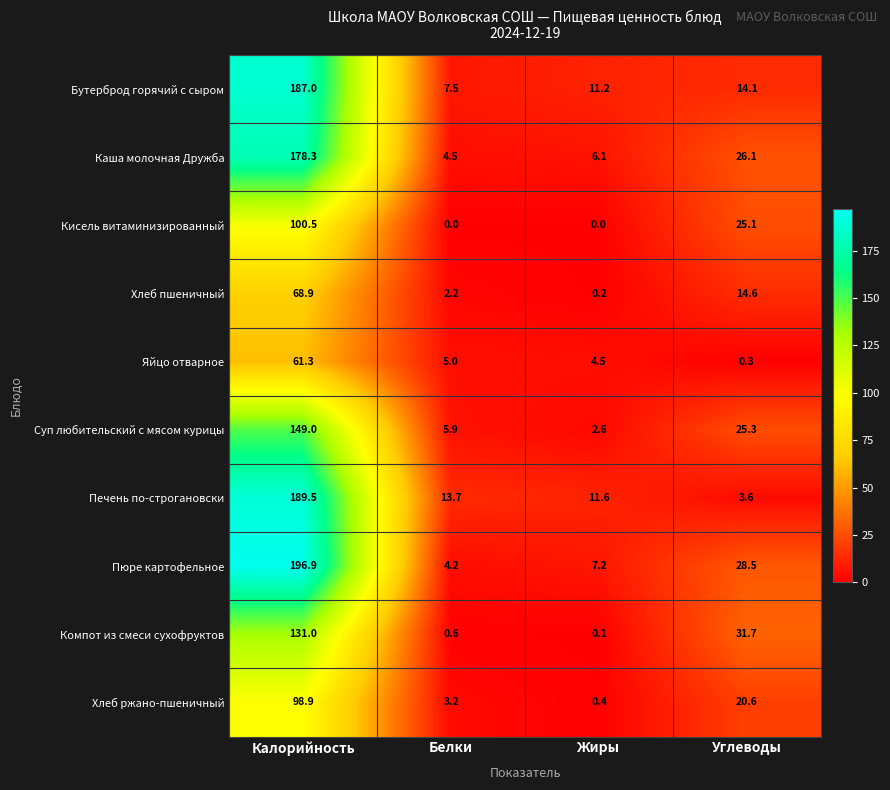

Which series has the widest spread of values?

Пюре картофельное